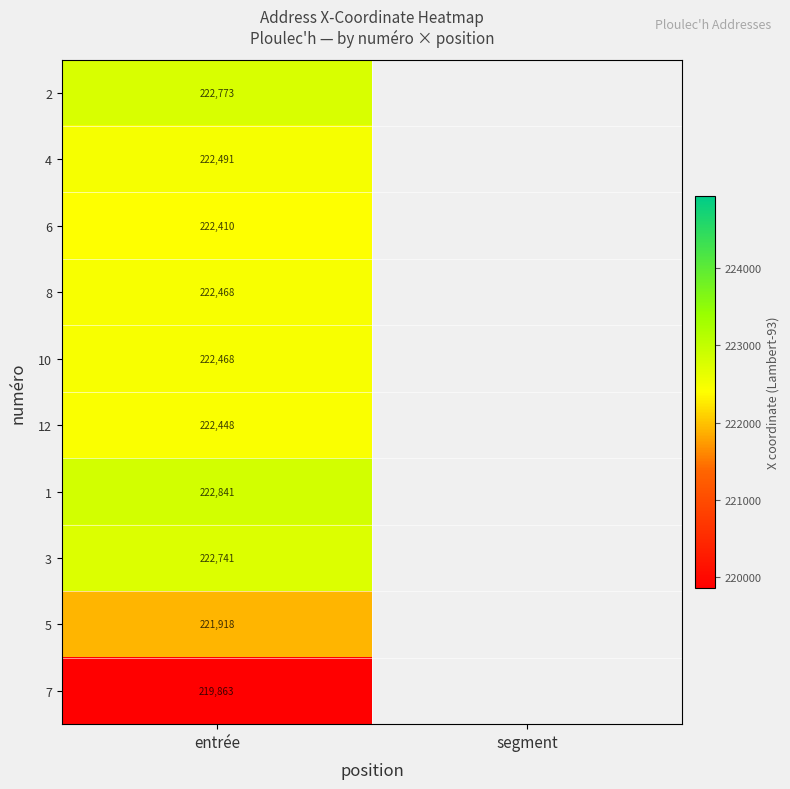

At how many categories does at least one series exceed 220825?

1